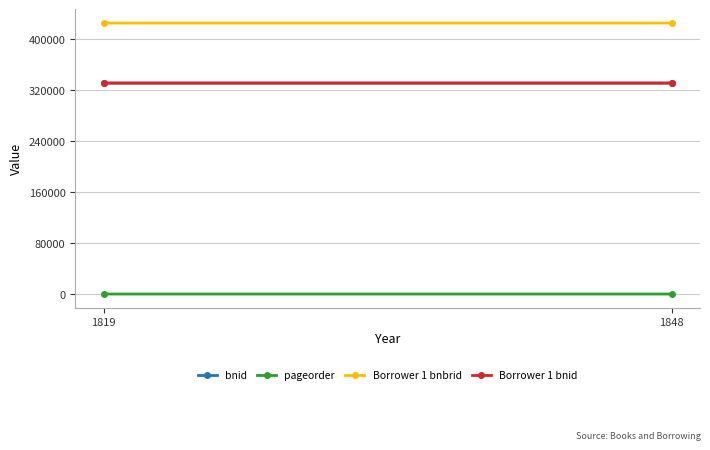

How many lines are shown in the chart?

4